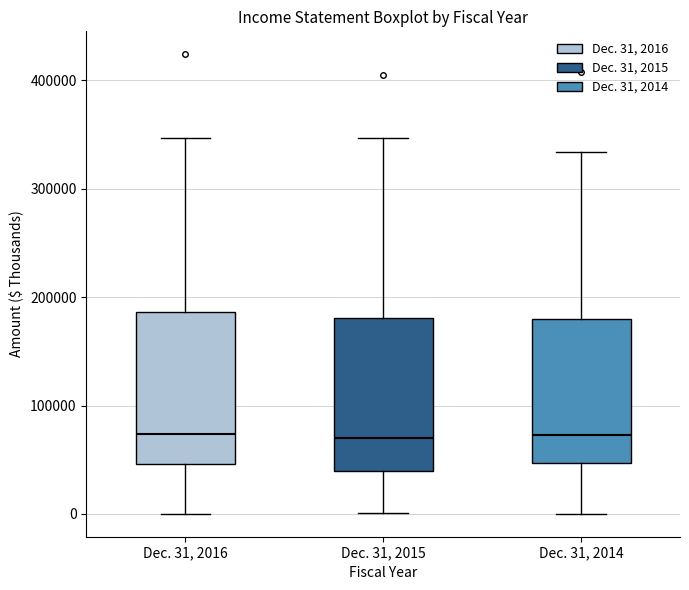

Reading left to right, read every box against the y-axis: the position of its median line, the range the box covers, and the ends of its whiskers. The values are not printed on the chart, so give them approximately, as read against the axis.

Dec. 31, 2016: median 70000, box 50000 to 190000, whiskers 0 to 350000
Dec. 31, 2015: median 70000, box 40000 to 180000, whiskers 0 to 350000
Dec. 31, 2014: median 70000, box 50000 to 180000, whiskers 0 to 330000